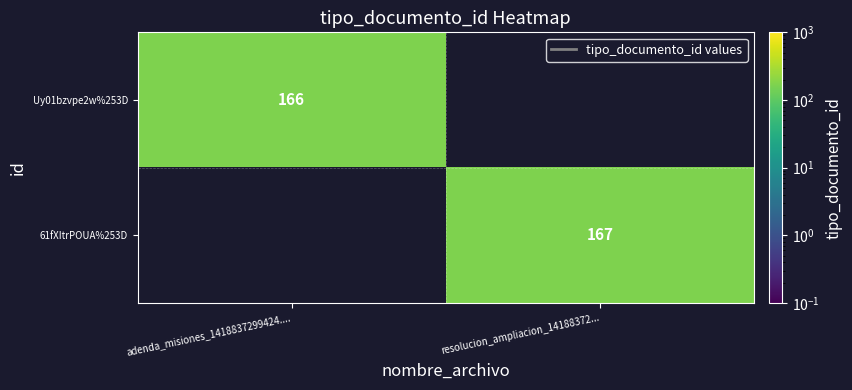

At which category does the chart reach its minimum across all series?

adenda_misiones_1418837299424....